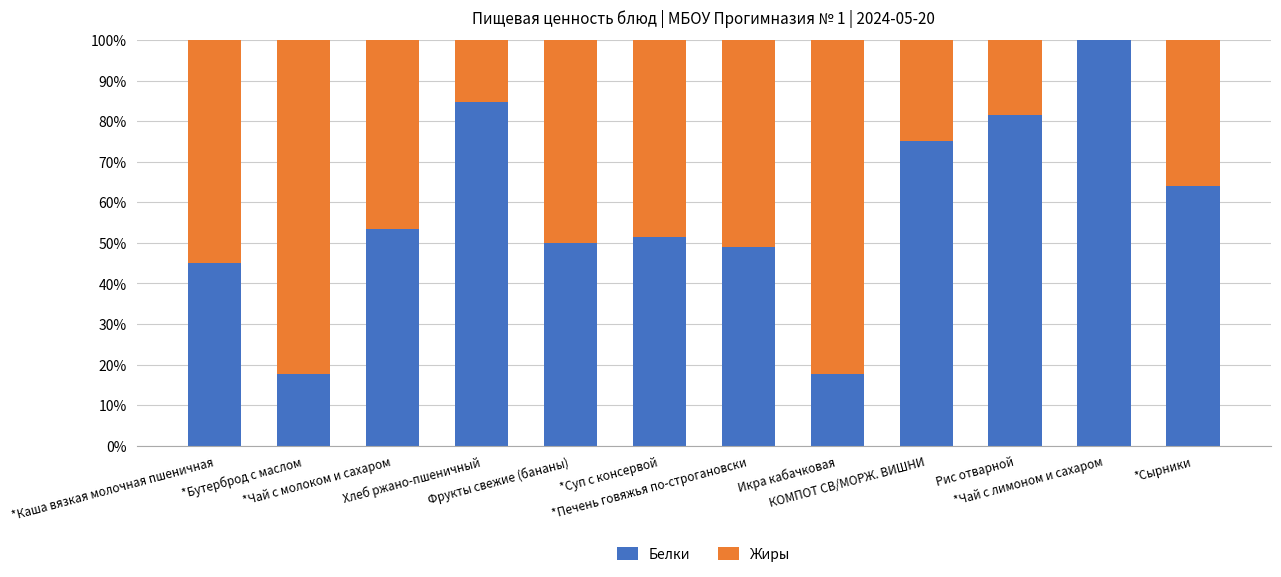

Count the number of data series in this chart.

2